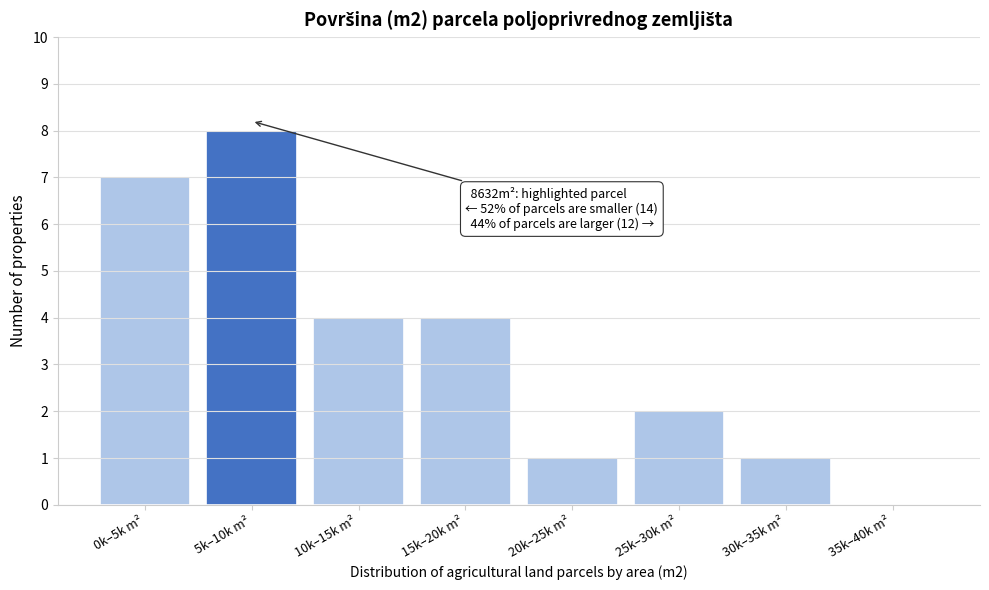

Reading left to right, transcribe all the data shown in this chart.

0k–5k m²=7	5k–10k m²=8	10k–15k m²=4	15k–20k m²=4	20k–25k m²=1	25k–30k m²=2	30k–35k m²=1	35k–40k m²=0